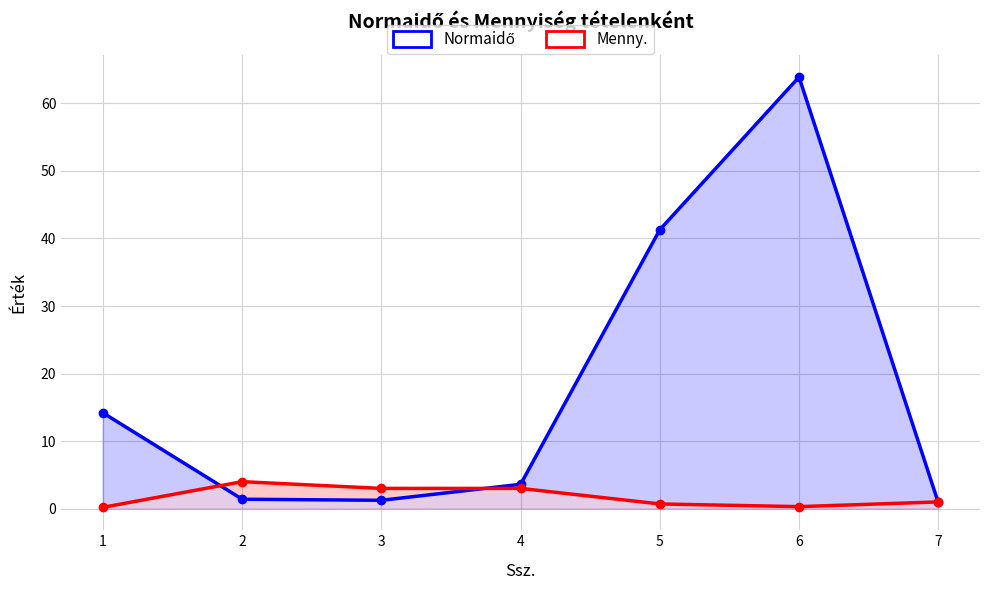

How many distinct data groups are displayed?

2